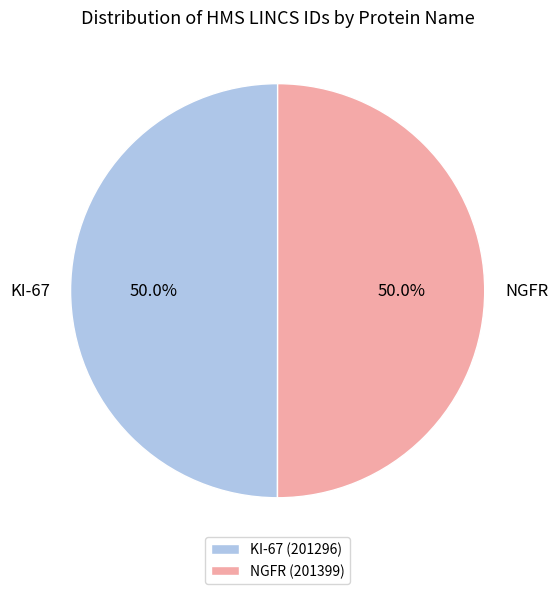

What portion of the pie excludes KI-67?

50.0%